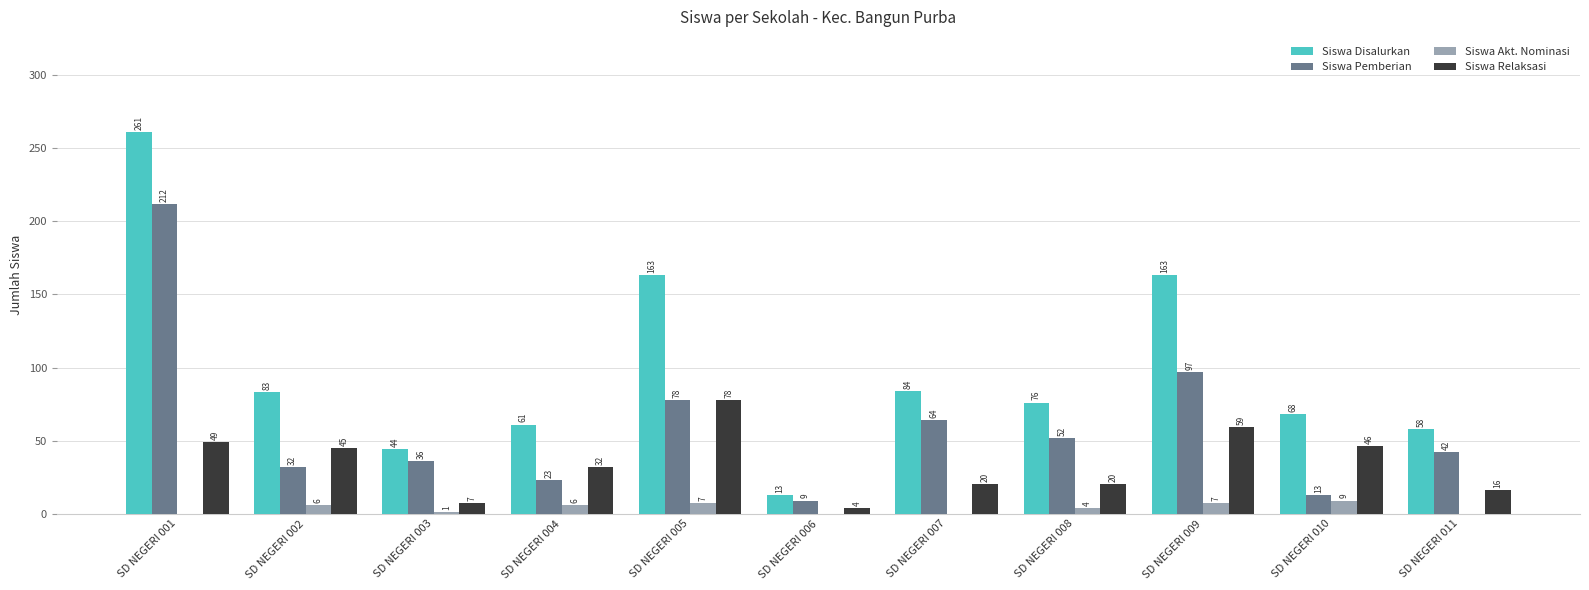

What is the sum of all Siswa Disalurkan values?

1074